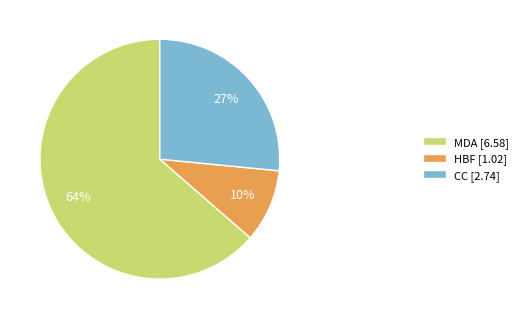

To the nearest percent, what is the combined percentage of MDA [6.58] and HBF [1.02]?

73%